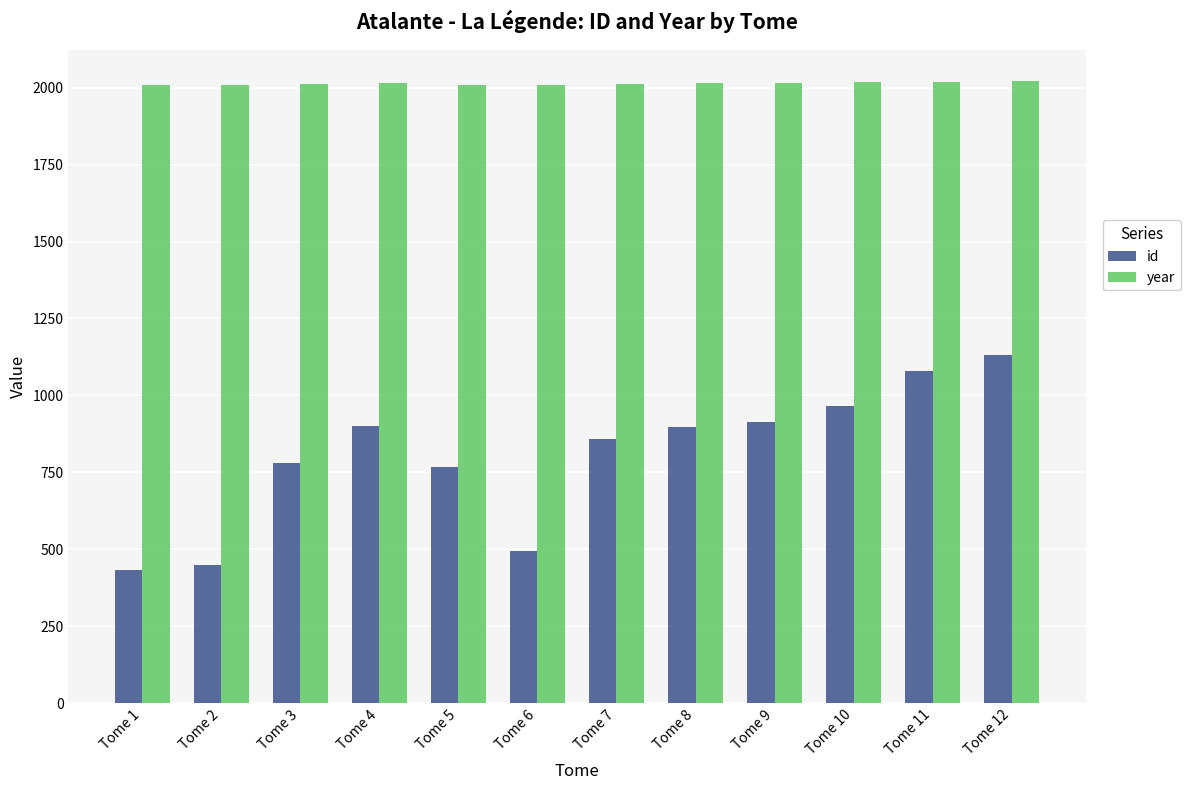

List the series in order of their overall mean, lowest first.

id, year